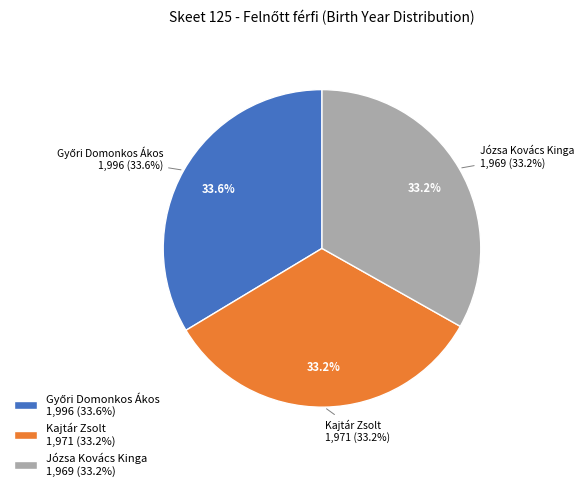

What is the largest slice in the pie chart?

Győri Domonkos Ákos